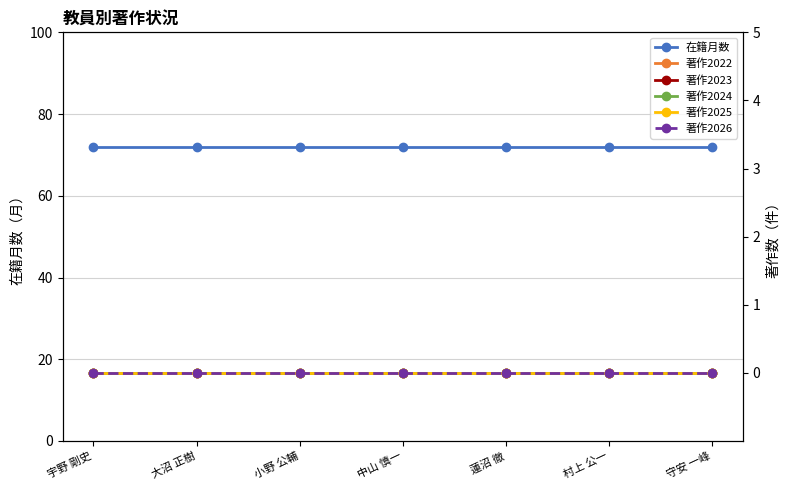

True or false: 著作2024 has more than 0 points higher than both neighbors.

False